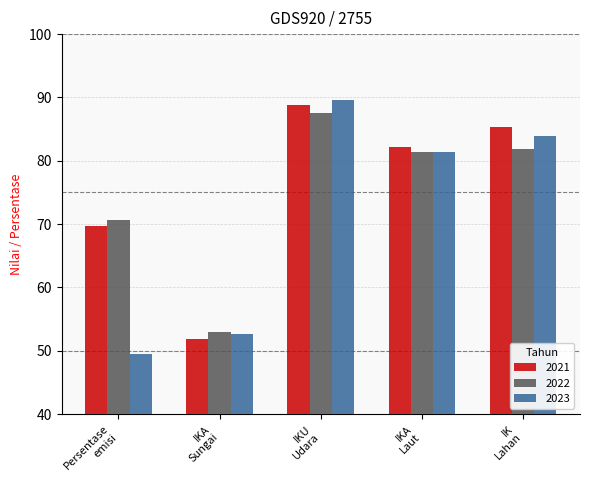

What is the average value of the 2023 series?

71.4